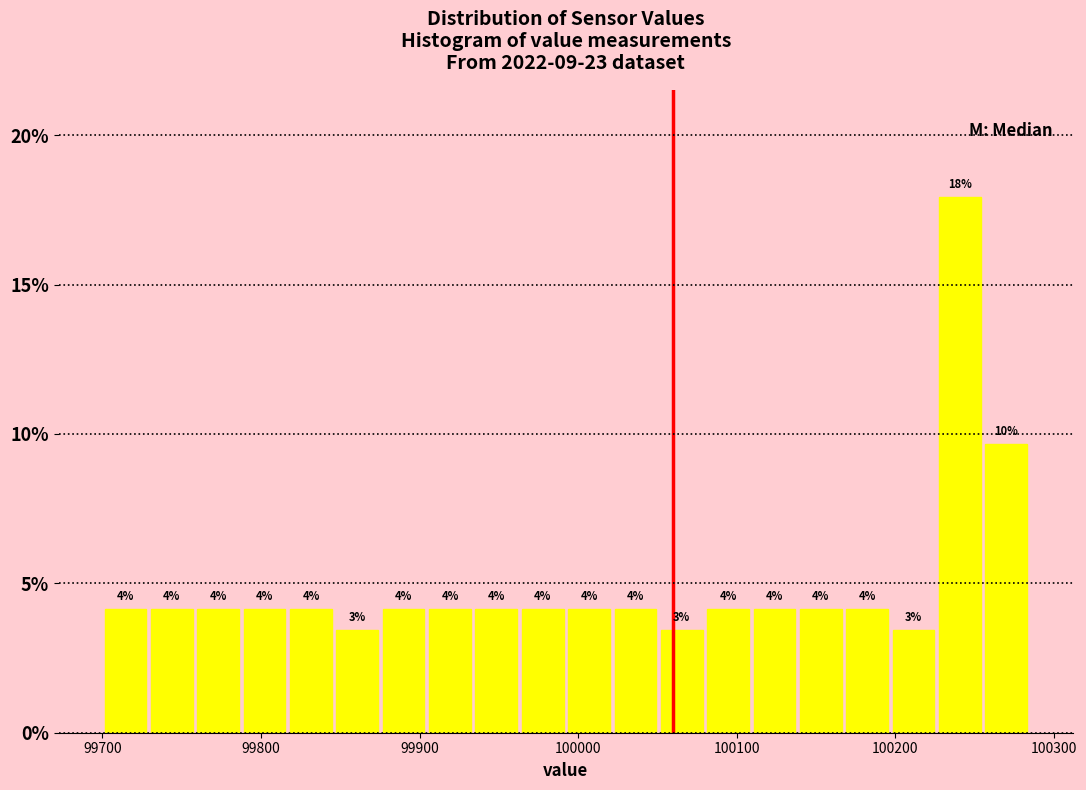

Read against the x-axis, roughly where is the centre of the tallest bar?

100240